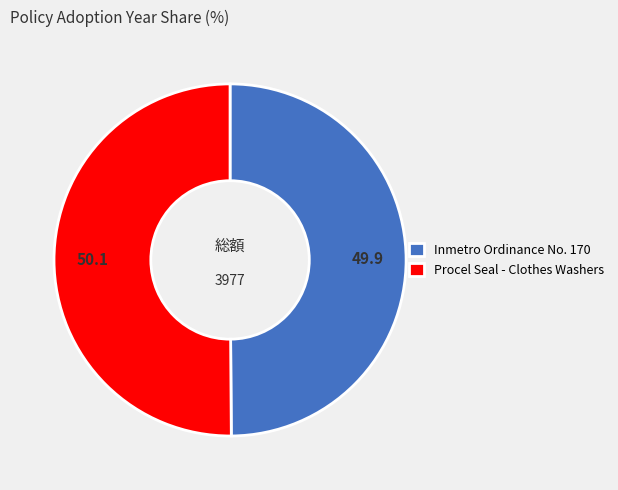

Combined, do Inmetro Ordinance No. 170 and Procel Seal - Clothes Washers account for over 50%?

Yes